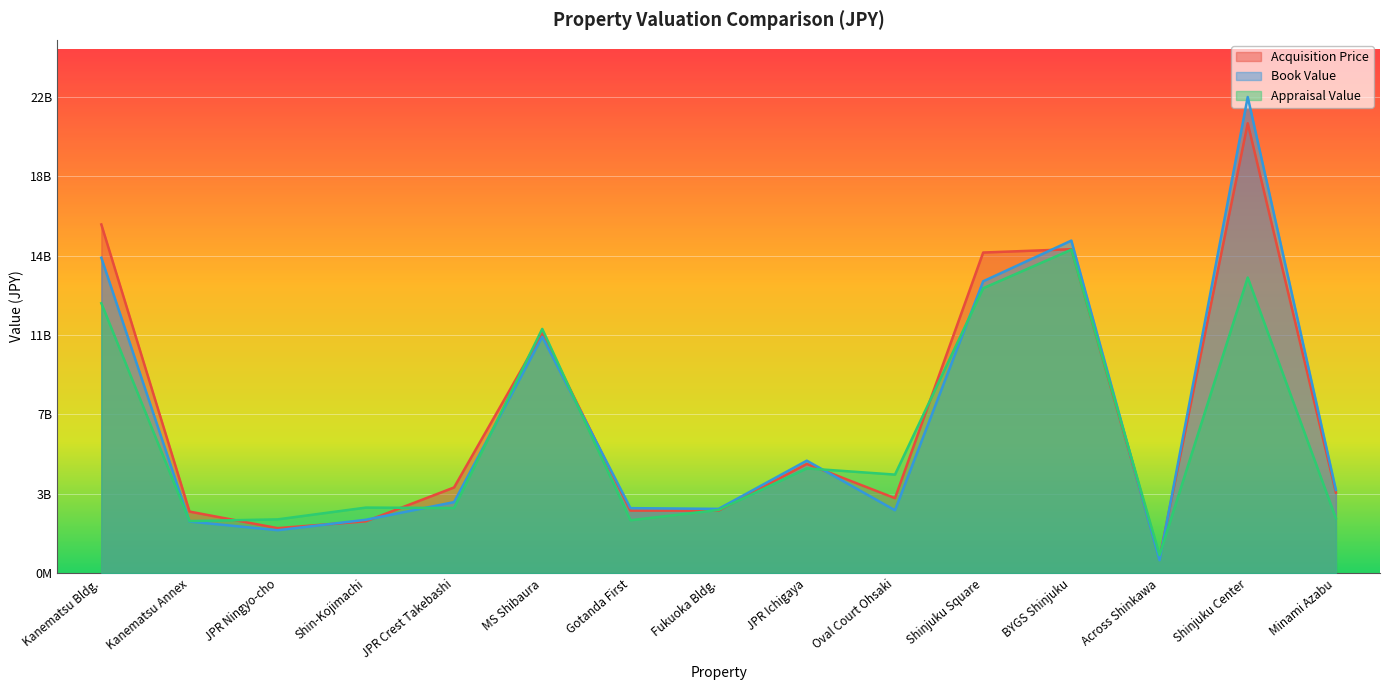

What is the difference between the Acquisition Price values at Fukuoka Bldg. and BYGS Shinjuku?

12201000000